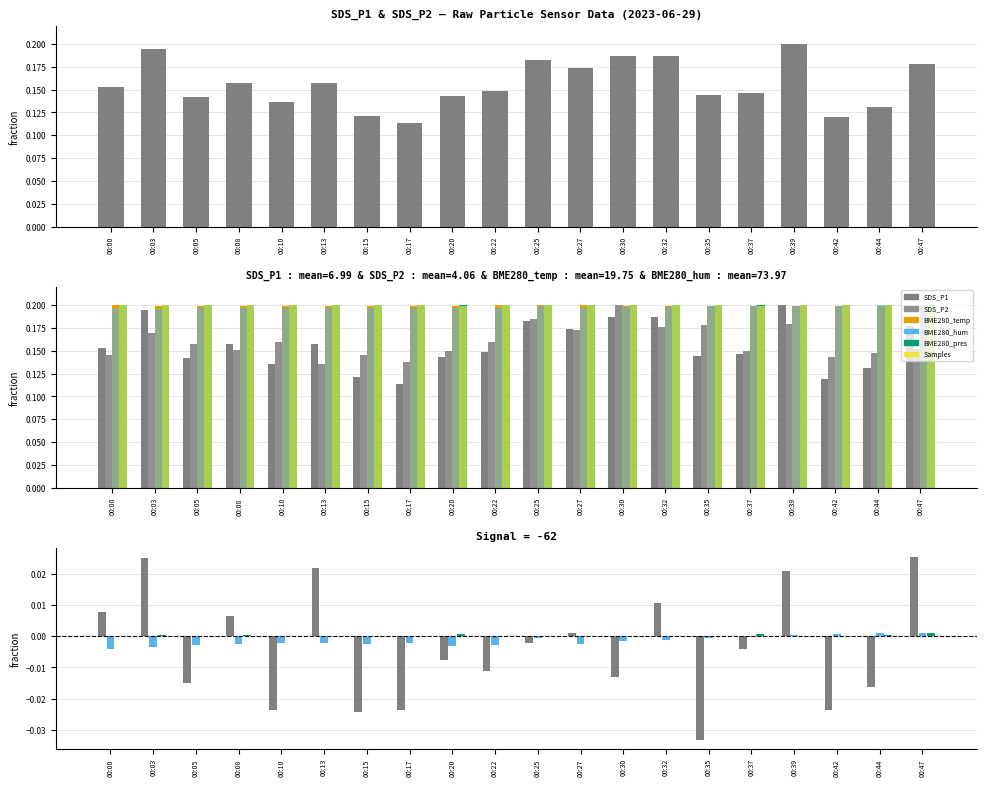

True or false: SDS_P2 has a value of 0.1 at 00:47.

False